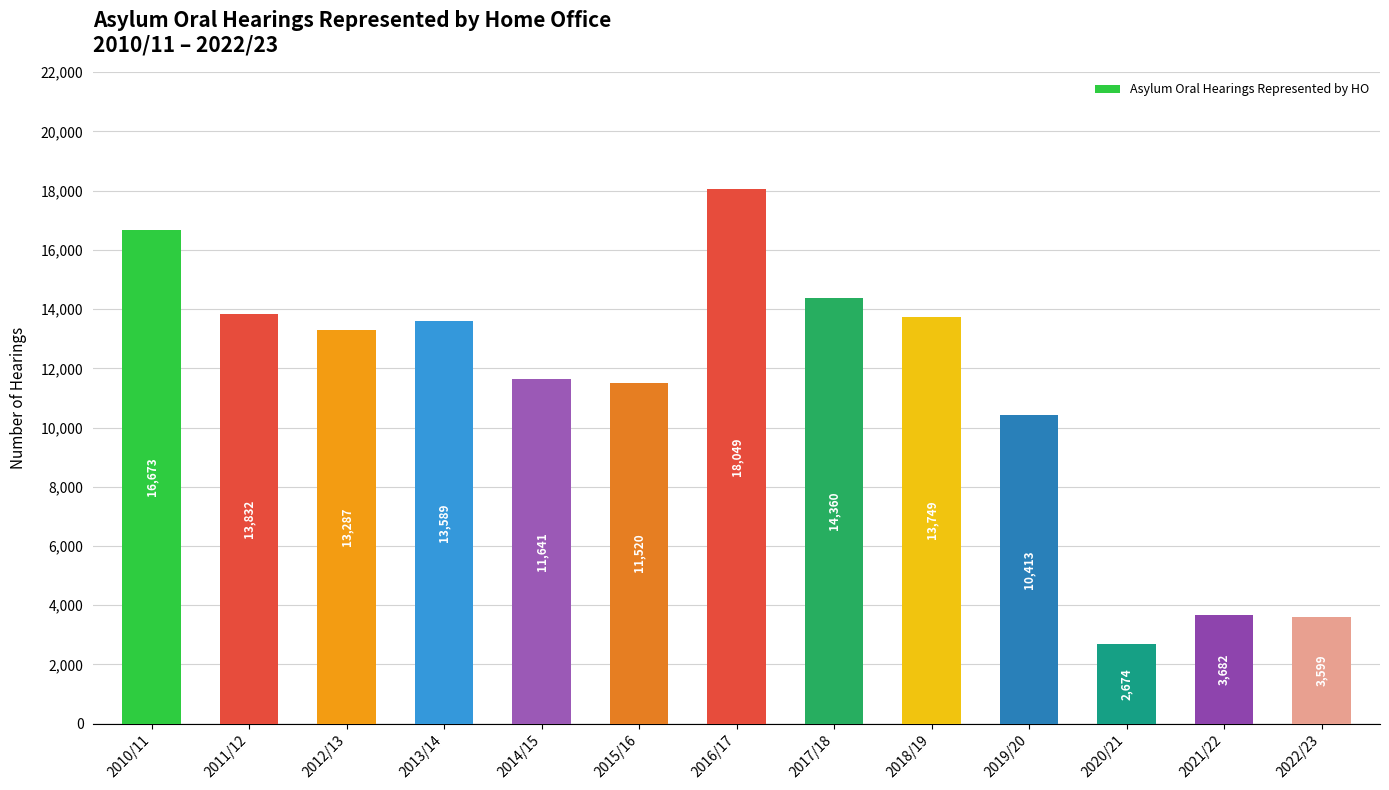

What is the value of the 2nd bar from the left?

13832